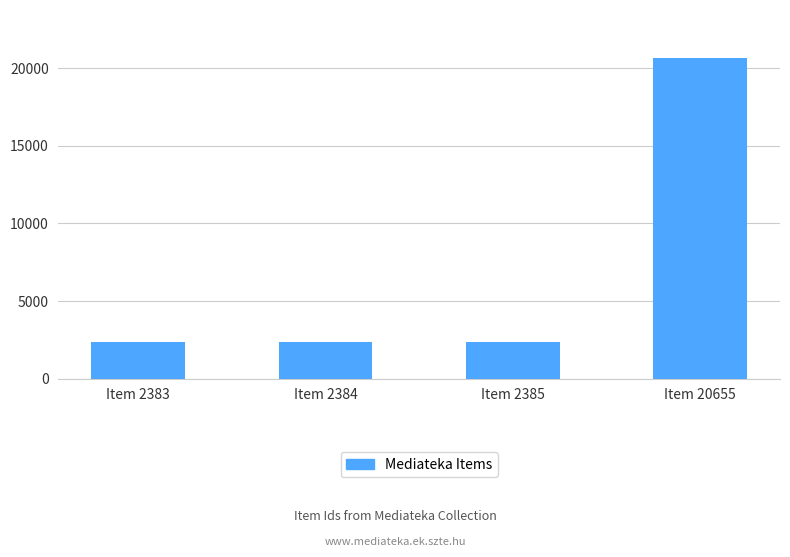

Which has a higher value, Item 2384 or Item 20655?

Item 20655